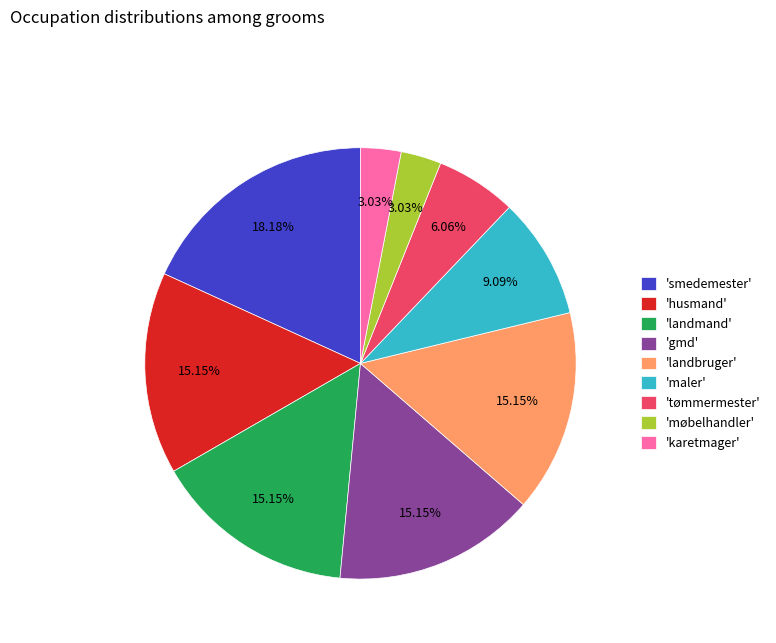

Approximately how many times larger is the value at 'husmand' compared to 'landbruger'?

1.0